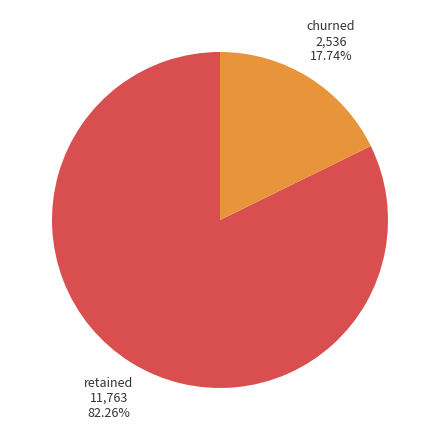

Is there any slice that represents more than half of the pie?

Yes